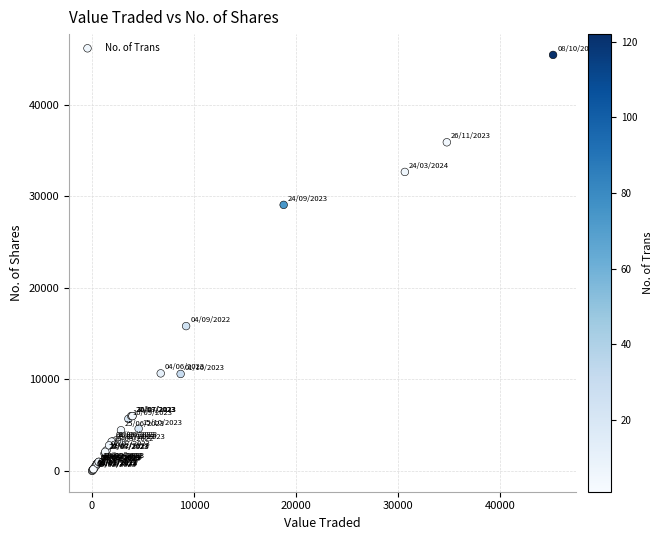

What Y value in the scatter plot is closest to 22717?

29055